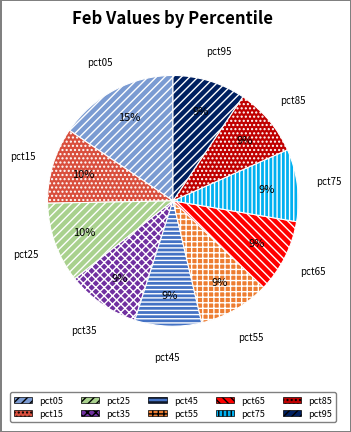

To the nearest percent, what portion does pct75 represent?

9%